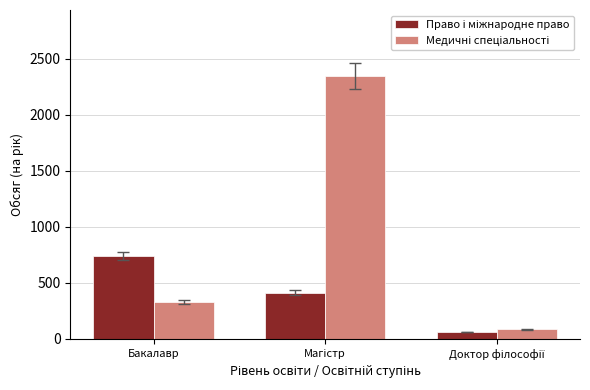

How many data points does each series have?

3